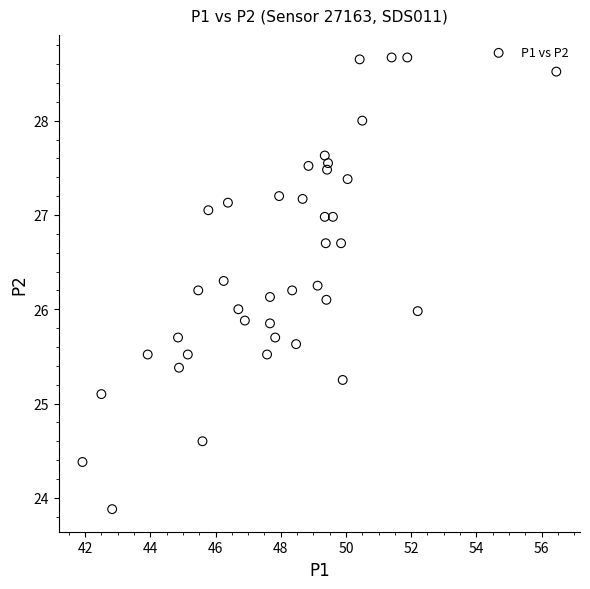

What is the range of Y values (max minus min)?

4.8